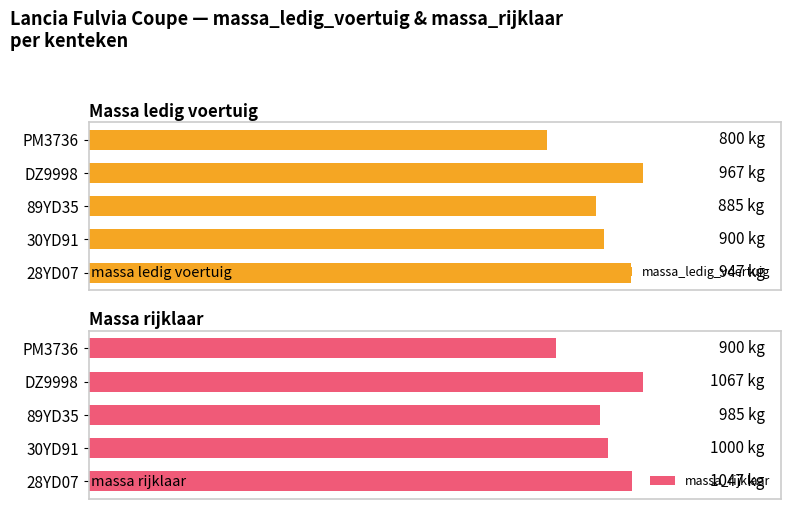

Rank the categories by massa_ledig_voertuig value from lowest to highest.

PM3736, 89YD35, 30YD91, 28YD07, DZ9998